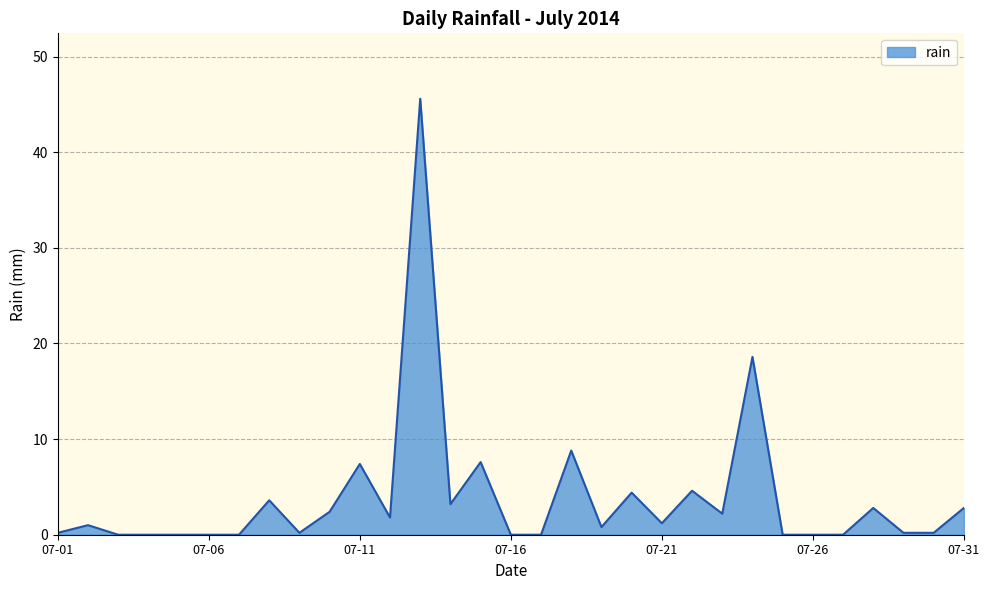

What is the greatest value displayed?

45.6